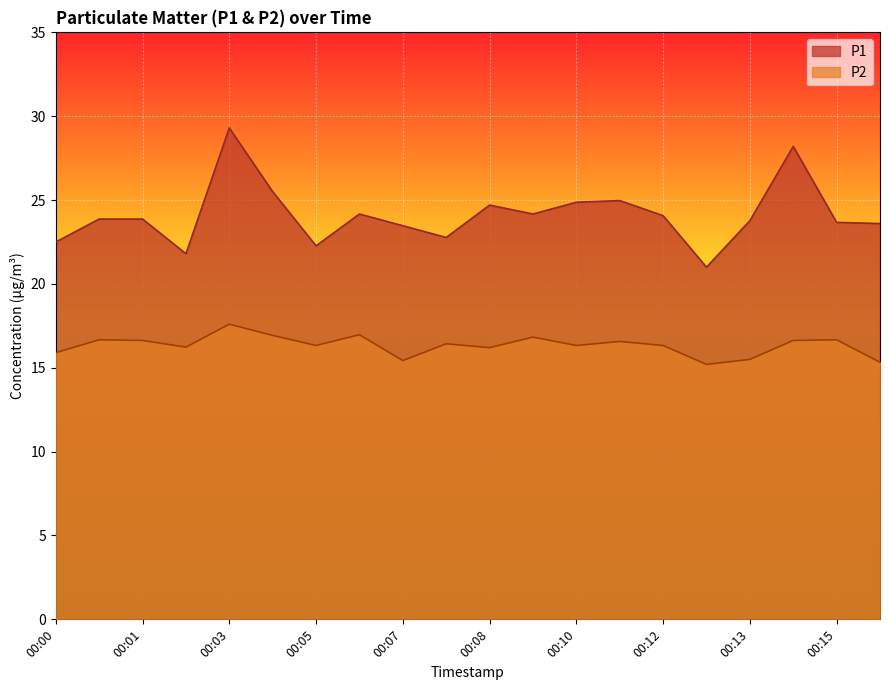

How many distinct data groups are displayed?

2